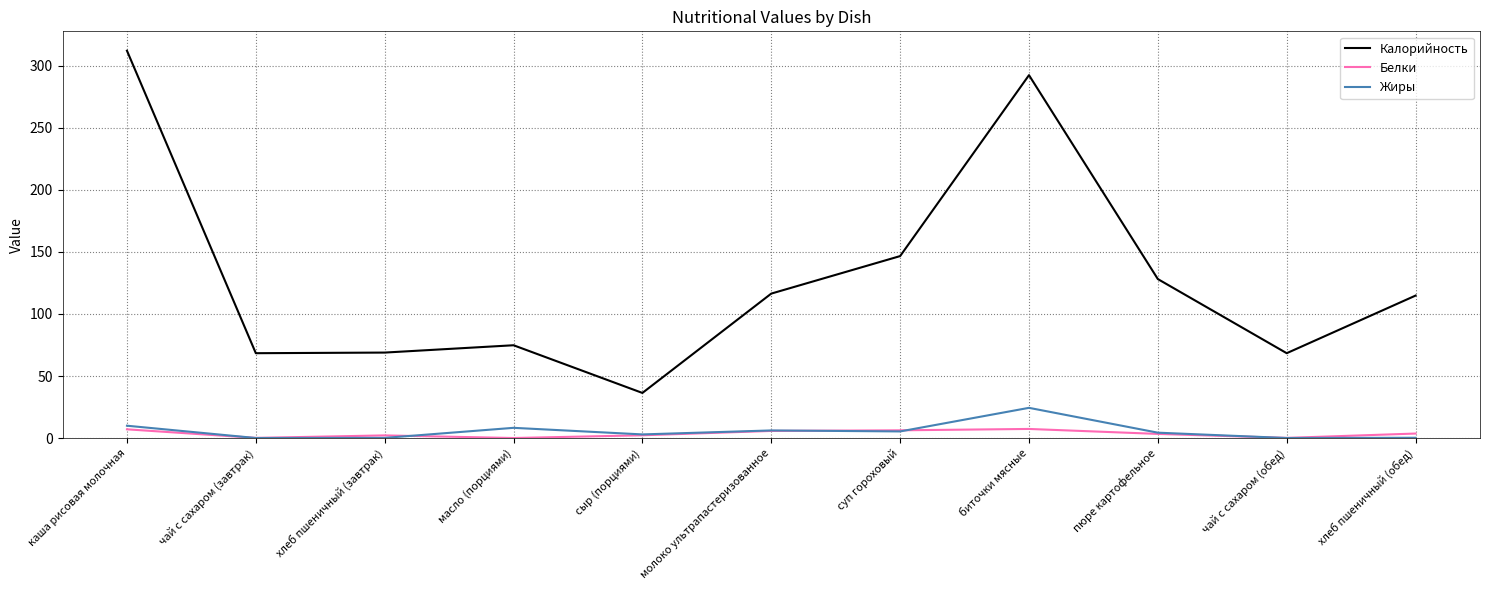

What is the highest value of the Жиры series?

24.4